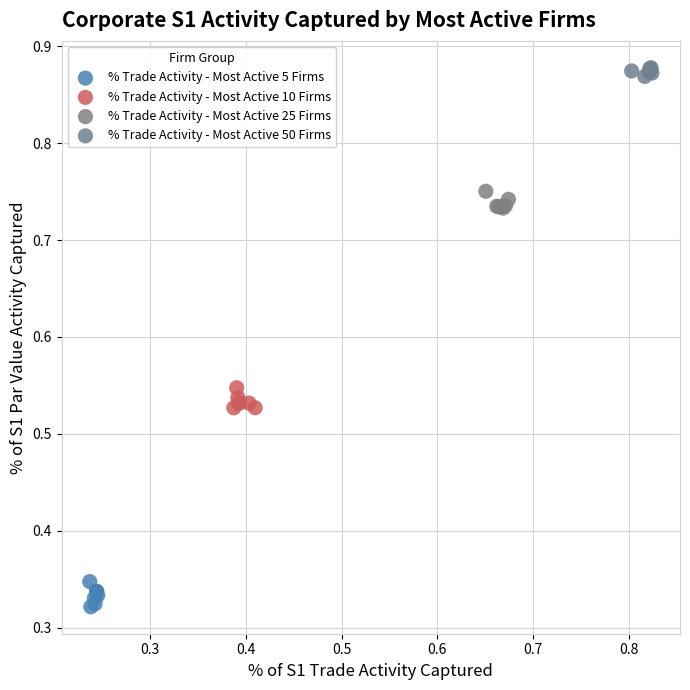

Which series reaches the minimum Y coordinate?

% Trade Activity - Most Active 5 Firms